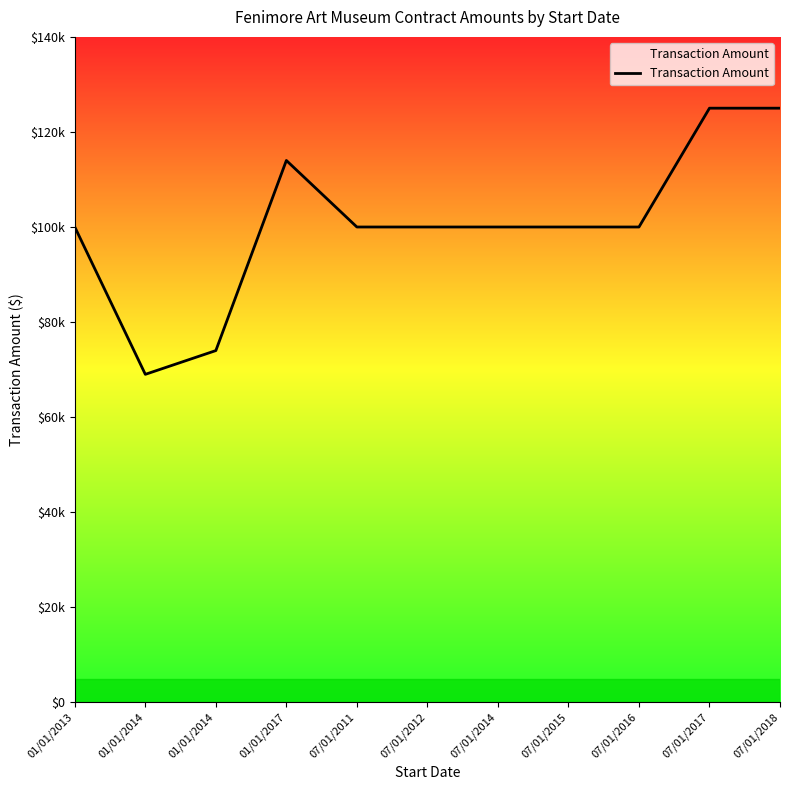

Does the chart have visible grid lines?

No